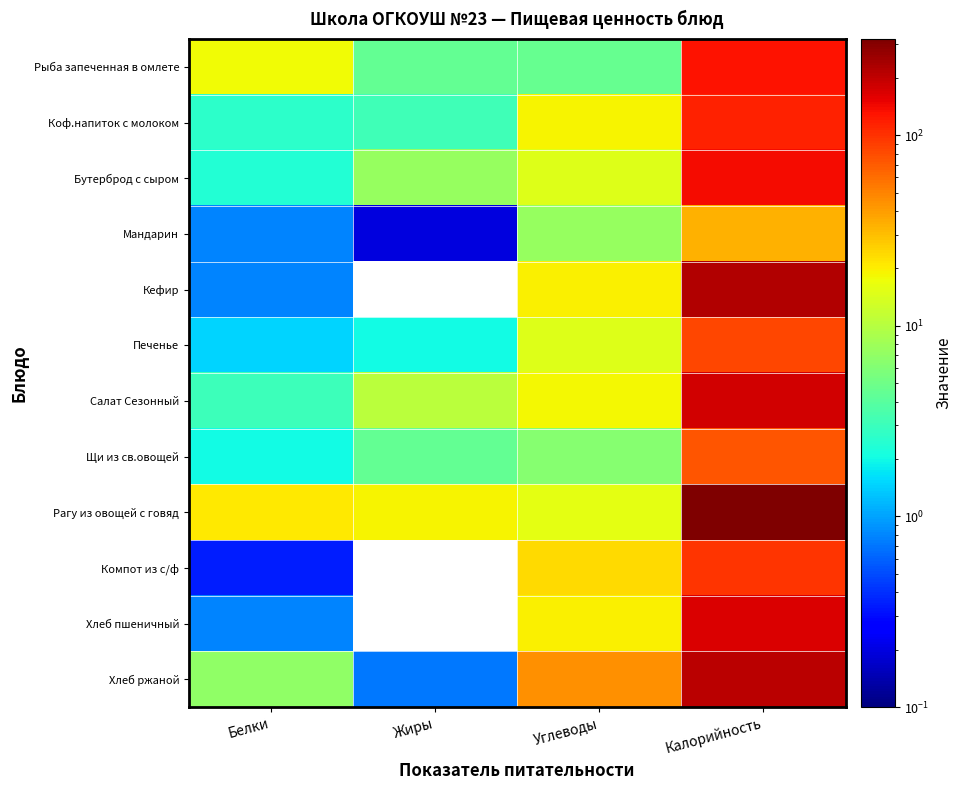

What is the greatest value displayed?

319.0